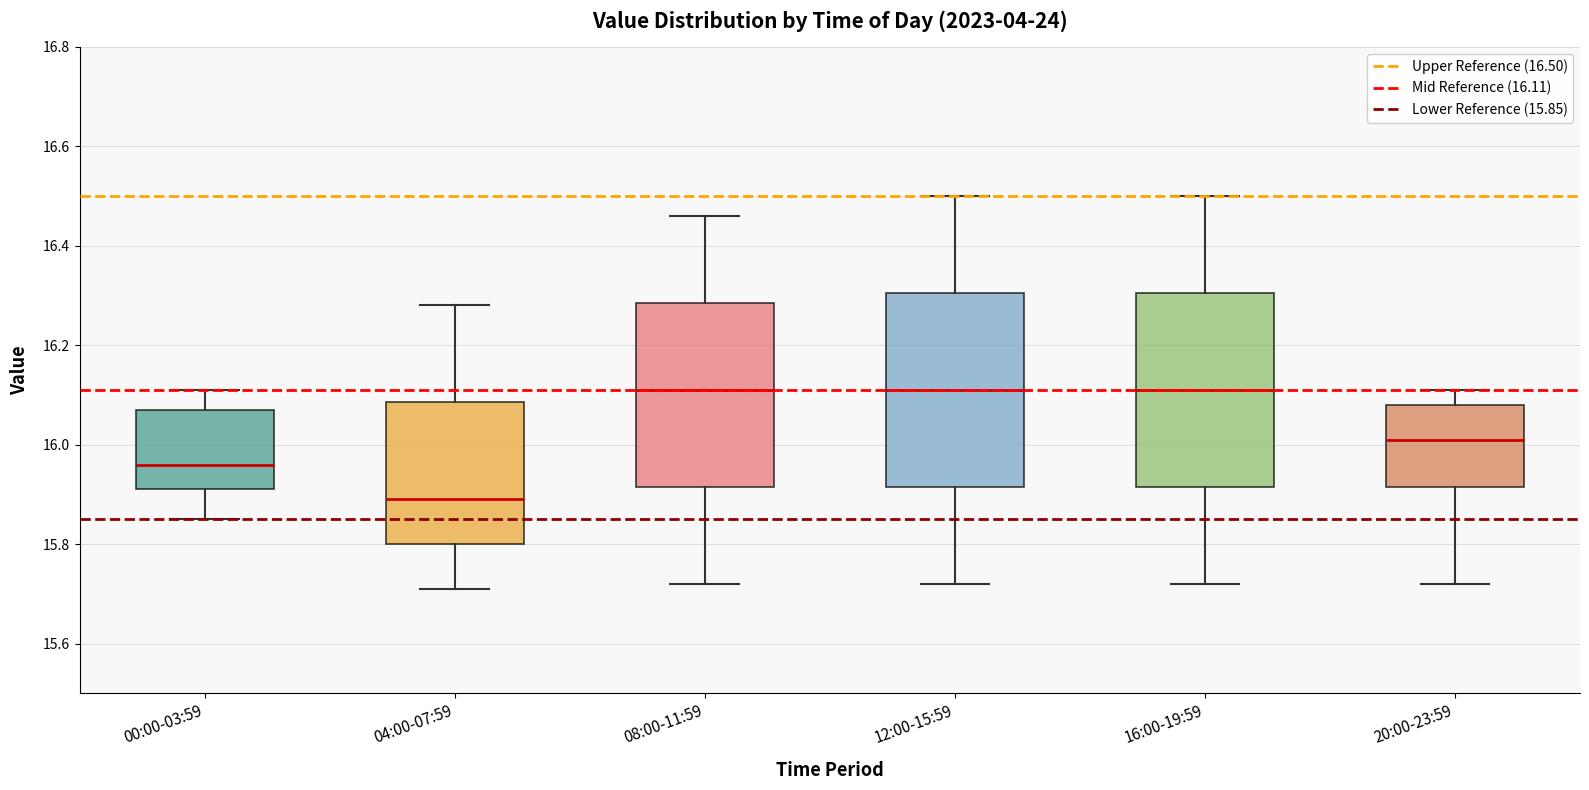

Where is the lower edge of the box for 08:00-11:59 on the y-axis? The values are not printed on the chart, so give them approximately, as read against the axis.

15.92